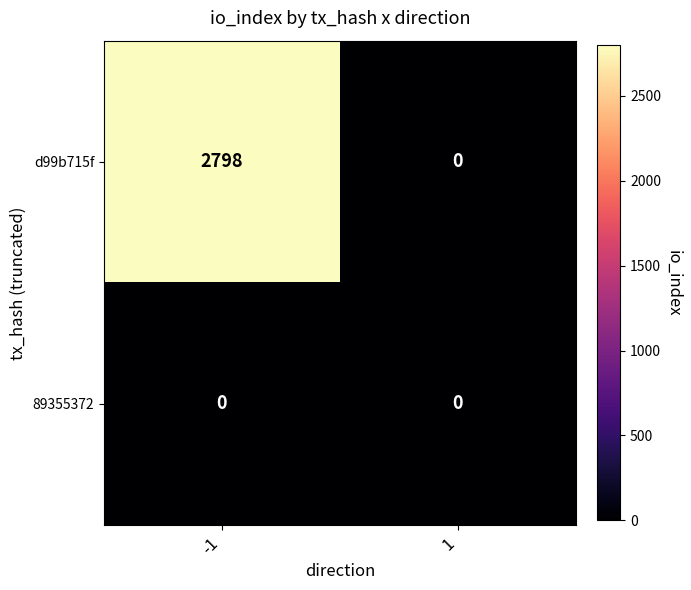

Which series has the largest range (max minus min)?

d99b715f